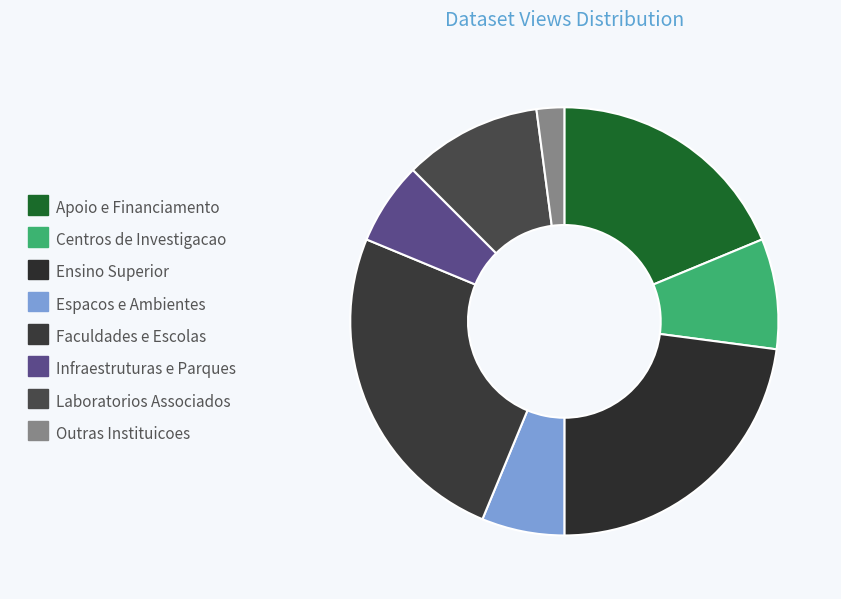

Rank the categories by value from lowest to highest.

Outras Instituicoes, Espacos e Ambientes, Infraestruturas e Parques, Centros de Investigacao, Laboratorios Associados, Apoio e Financiamento, Ensino Superior, Faculdades e Escolas